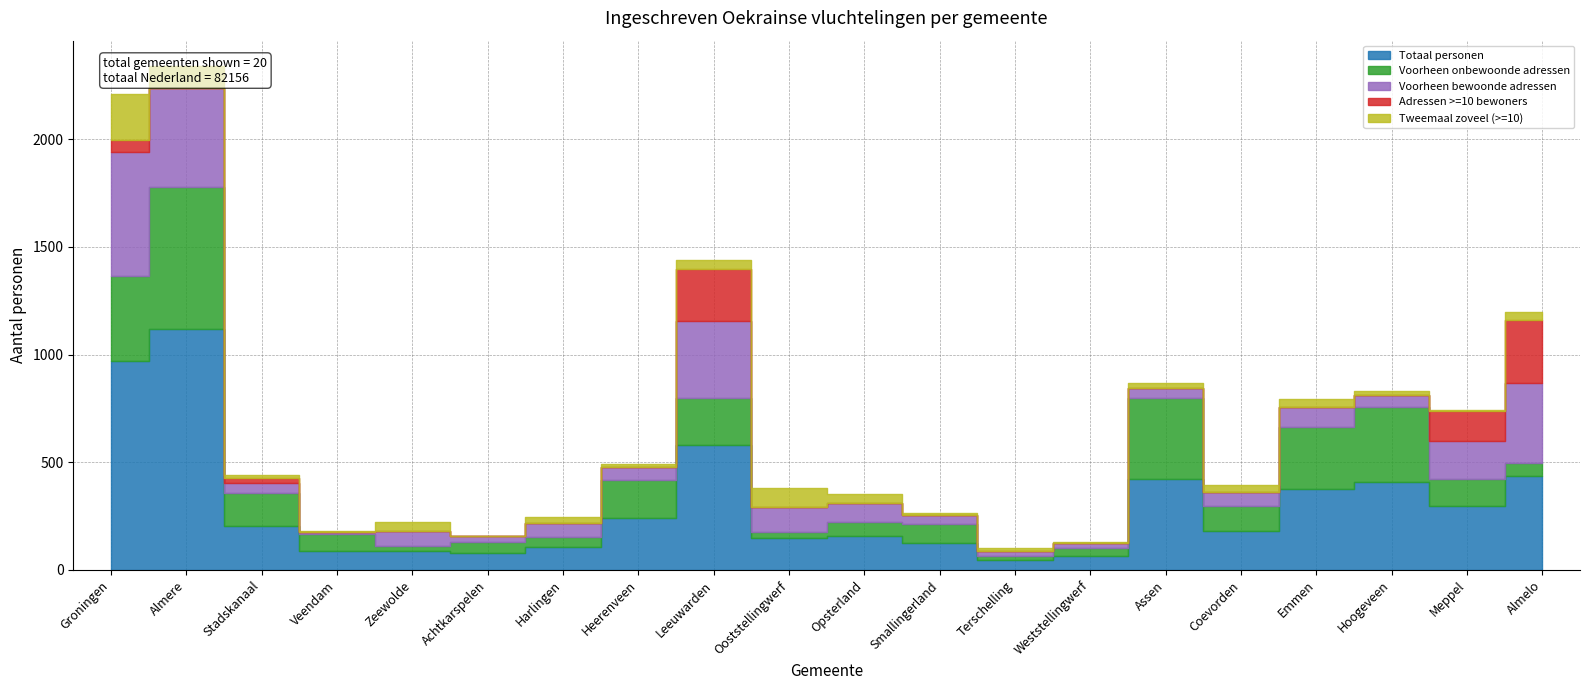

Rank the categories by Voorheen bewoonde adressen value from lowest to highest.

Veendam, Terschelling, Weststellingwerf, Achtkarspelen, Smallingerland, Assen, Stadskanaal, Hoogeveen, Harlingen, Heerenveen, Coevorden, Zeewolde, Opsterland, Emmen, Ooststellingwerf, Meppel, Leeuwarden, Almelo, Almere, Groningen